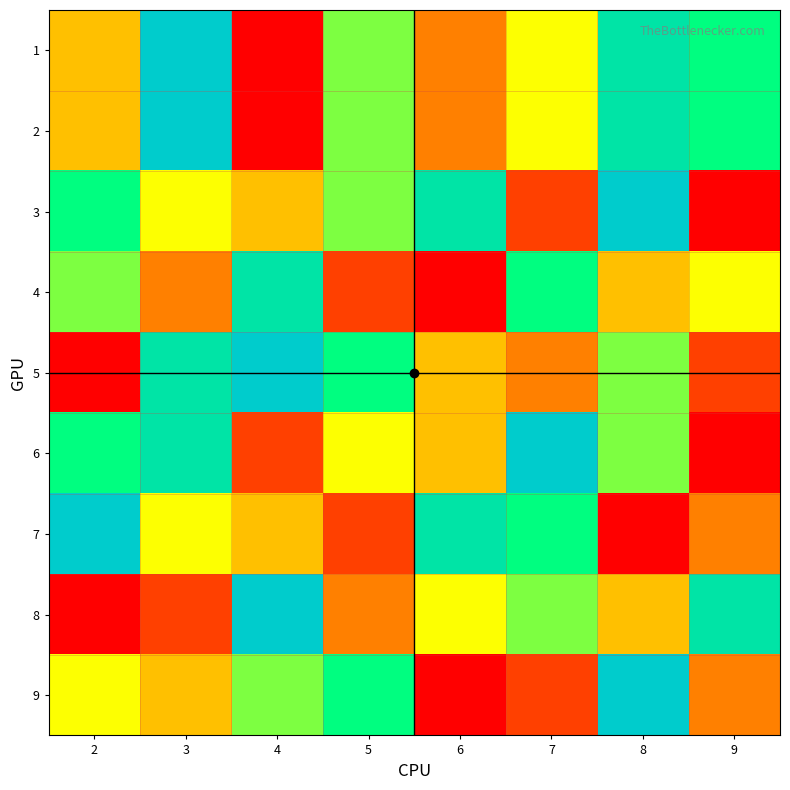

What is the smallest value displayed?

1